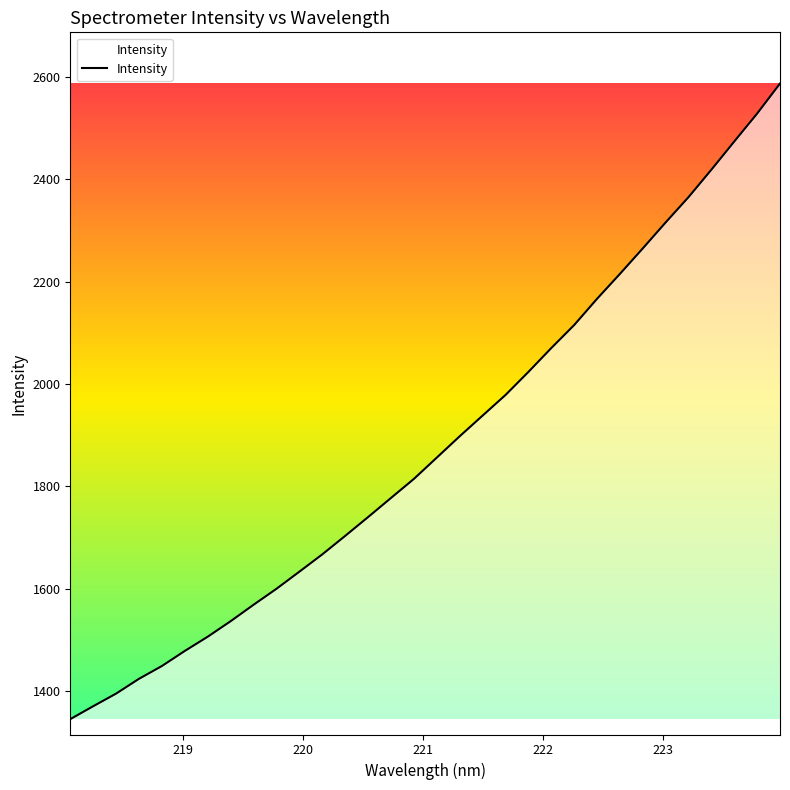

What is the difference between the maximum and minimum values?

1241.0